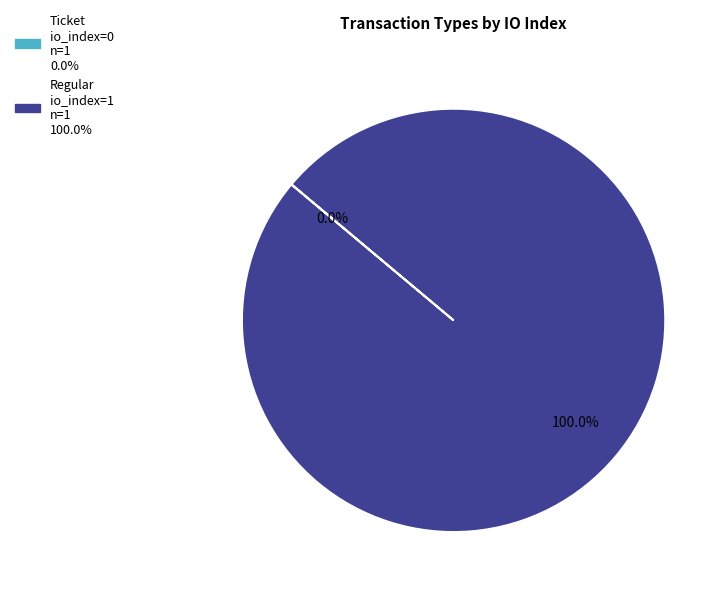

Which slice is the largest?

Regular